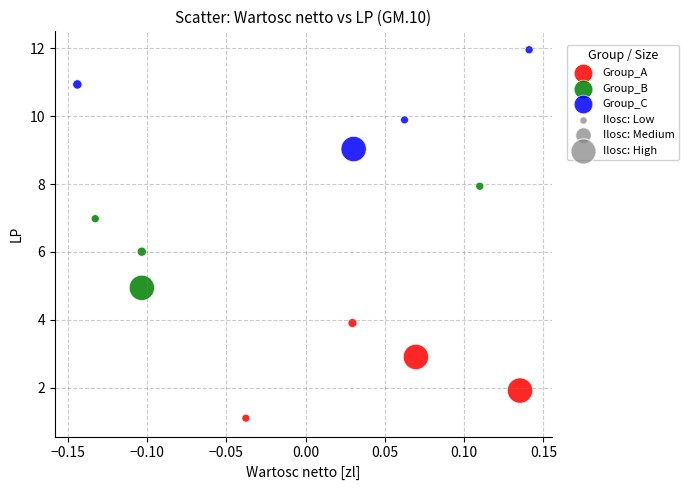

Which series contains the lowest Y value?

Group_A